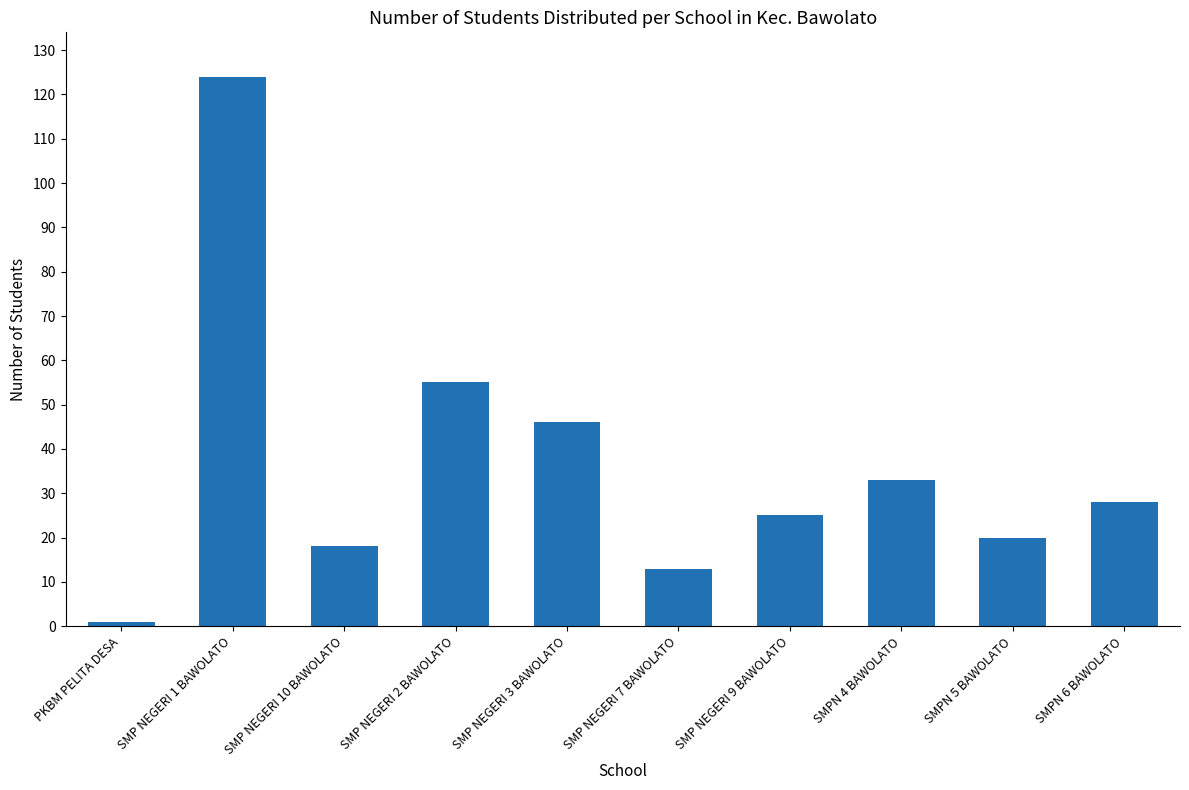

Where does the data first go above 28?

SMP NEGERI 1 BAWOLATO